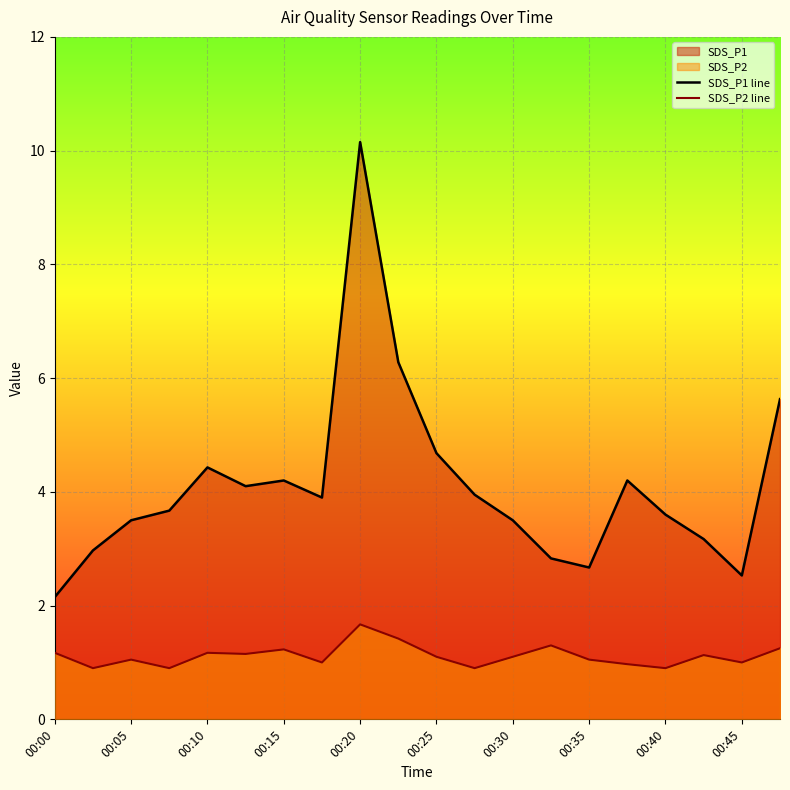

In SDS_P1 line, how many points are higher than both neighbors (excluding endpoints)?

4